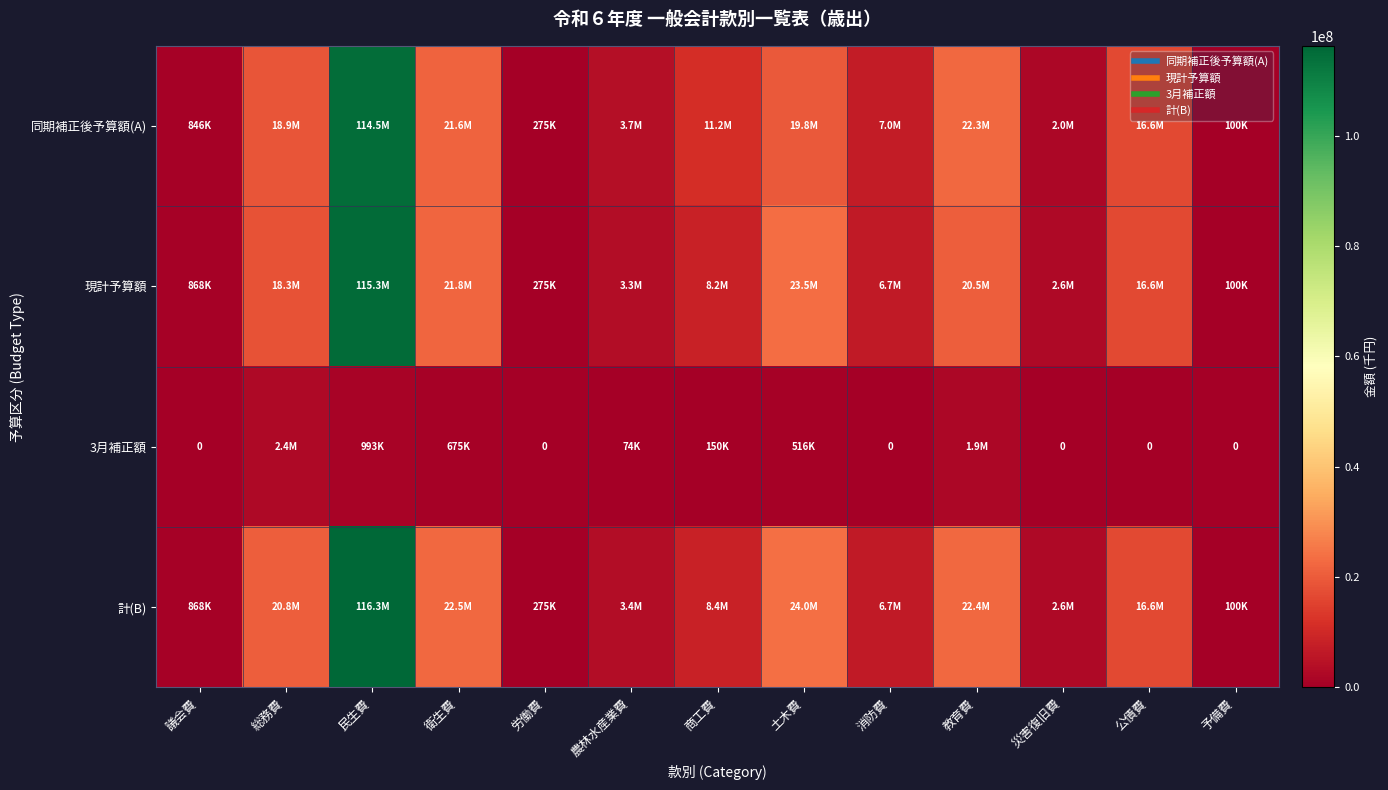

Rank the categories by 3月補正額 value from lowest to highest.

議会費, 労働費, 消防費, 災害復旧費, 公債費, 予備費, 農林水産業費, 商工費, 土木費, 衛生費, 民生費, 教育費, 総務費